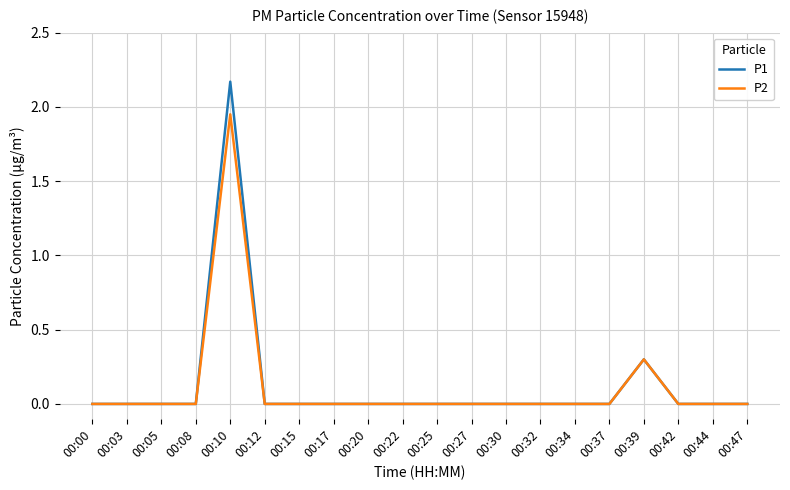

What are all the series names shown in the legend?

P1, P2